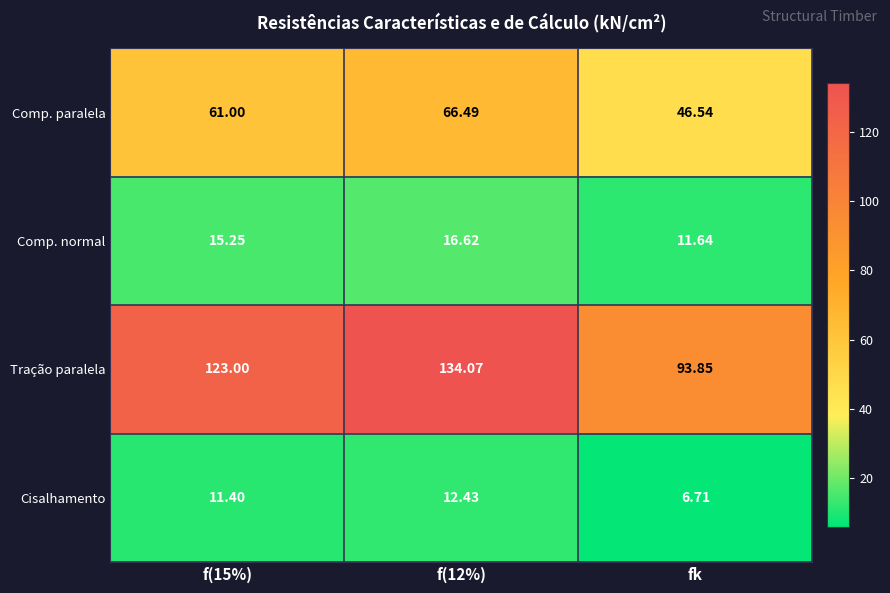

At how many categories does at least one series exceed 65?

3